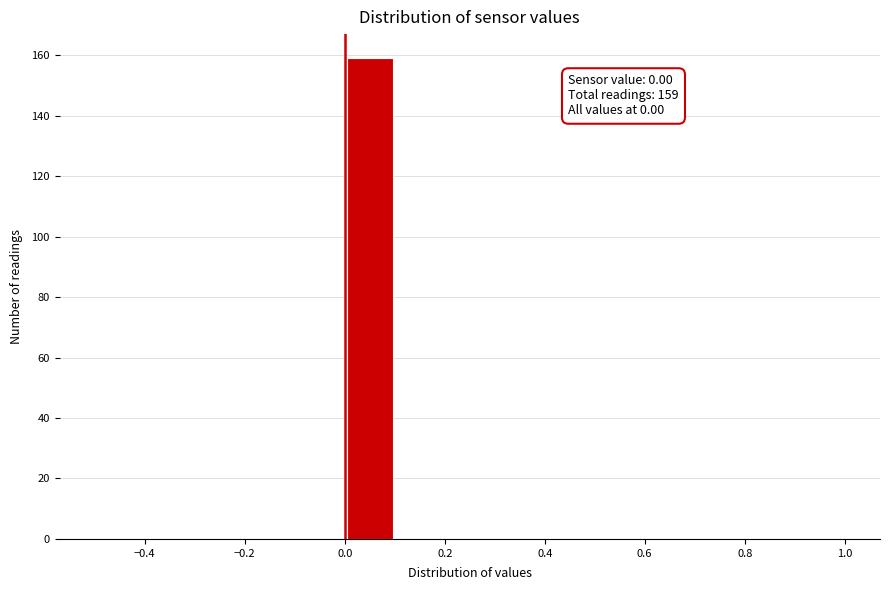

Over which range of the x-axis is the bar tallest?

0.0 to 0.1